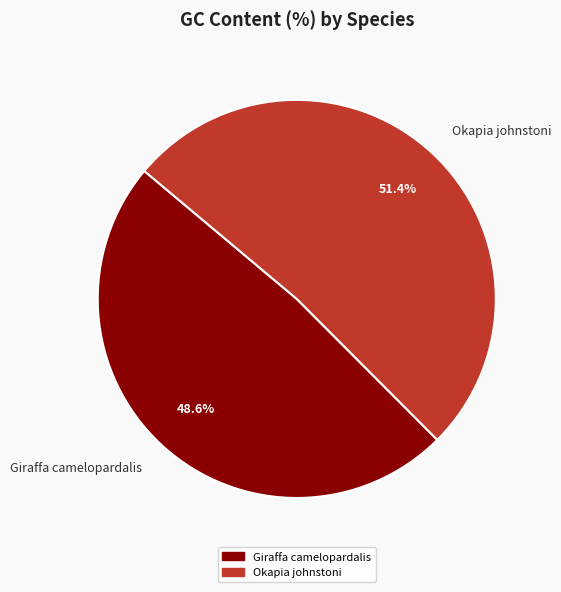

What percentage is NOT represented by Okapia johnstoni?

48.6%